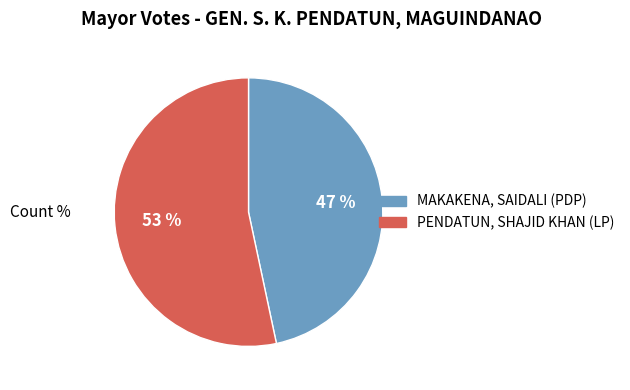

Is the sum of MAKAKENA, SAIDALI (PDP) and PENDATUN, SHAJID KHAN (LP) greater than half?

Yes